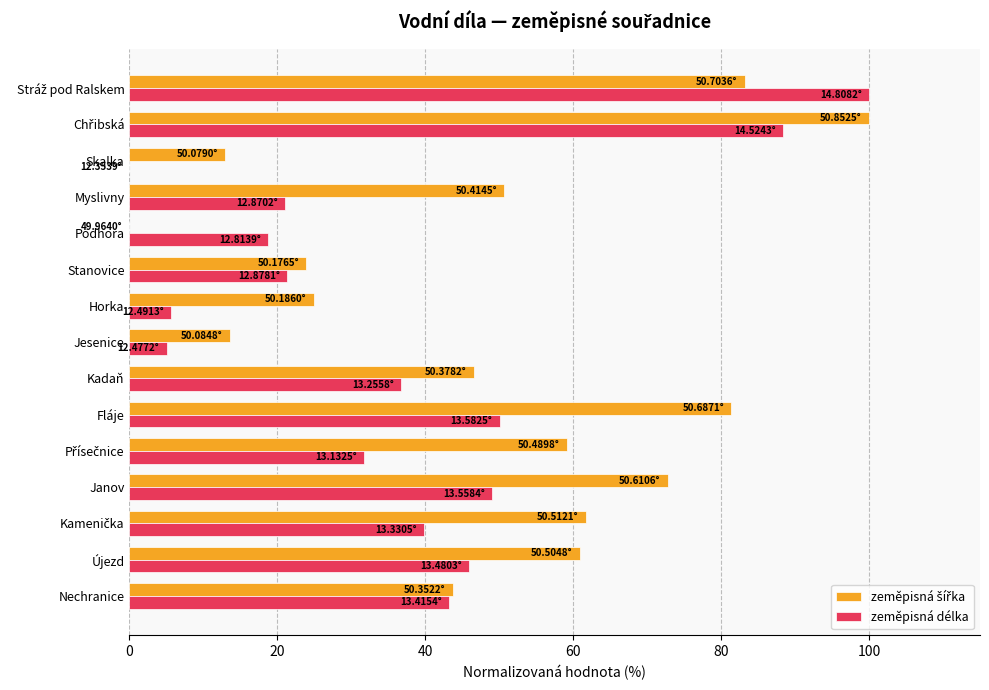

What is the total value across all series at Újezd?

106.8